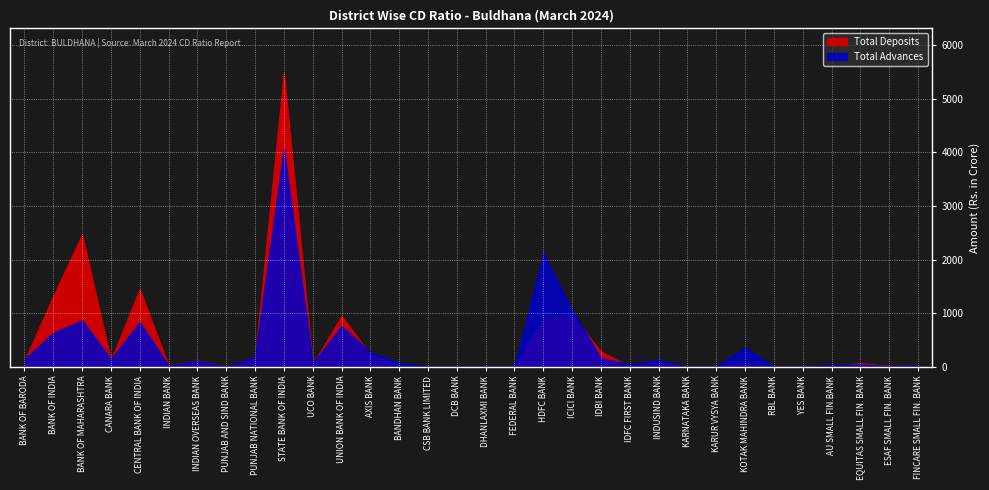

Reading left to right, extract all data points from this chart.

Total Deposits: 106.0	1317.8	2467.7	118.0	1448.8	15.9	115.0	0.0	171.9	5495.5	46.4	946.2	224.9	9.9	0.0	7.8	0.0	0.0	887.9	951.8	282.2	0.0	90.6	0.0	0.0	75.1	0.0	0.0	0.0	65.0	10.3	21.9
Total Advances: 138.0	631.4	862.7	137.8	829.6	14.4	110.2	0.0	185.3	4070.9	60.3	760.5	263.3	73.6	0.0	0.5	0.0	0.0	2109.9	1050.2	155.5	41.5	125.2	0.0	0.0	356.7	0.0	0.0	32.5	40.0	9.3	25.7